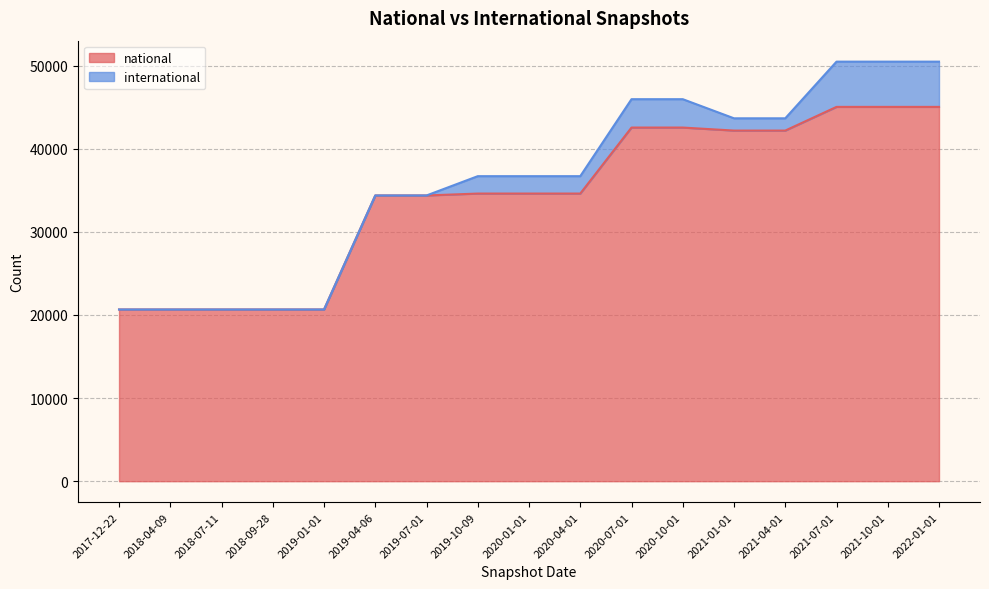

The chart shows a value of 16937 at 2022-01-01. True or false?

False